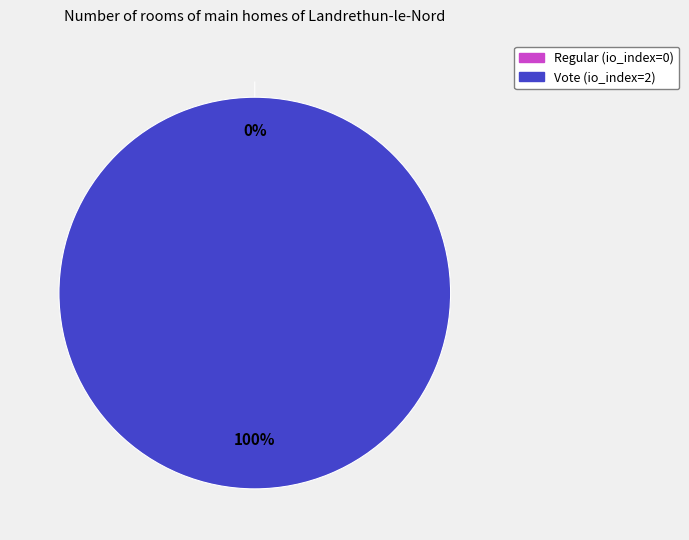

To the nearest percent, what percentage of the pie is Vote (io_index=2)?

100%